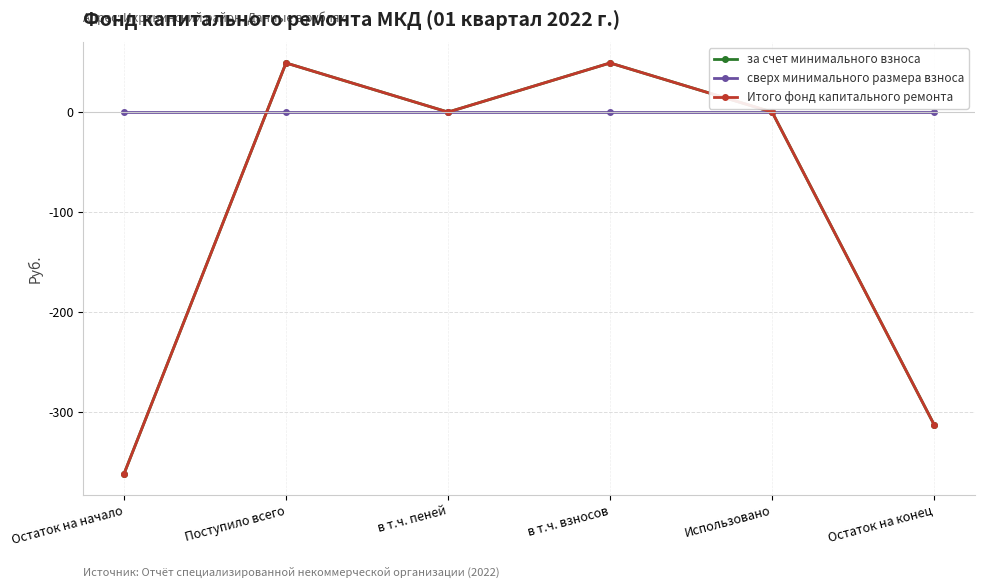

How many times do за счет минимального взноса and сверх минимального размера взноса cross each other?

1